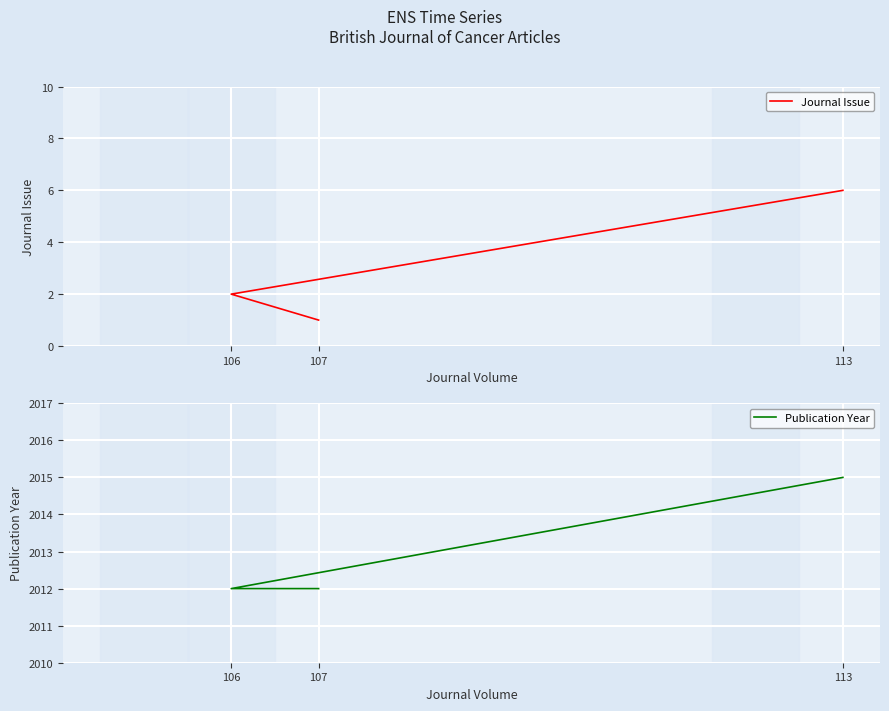

Which series has the largest total across all categories?

Publication Year